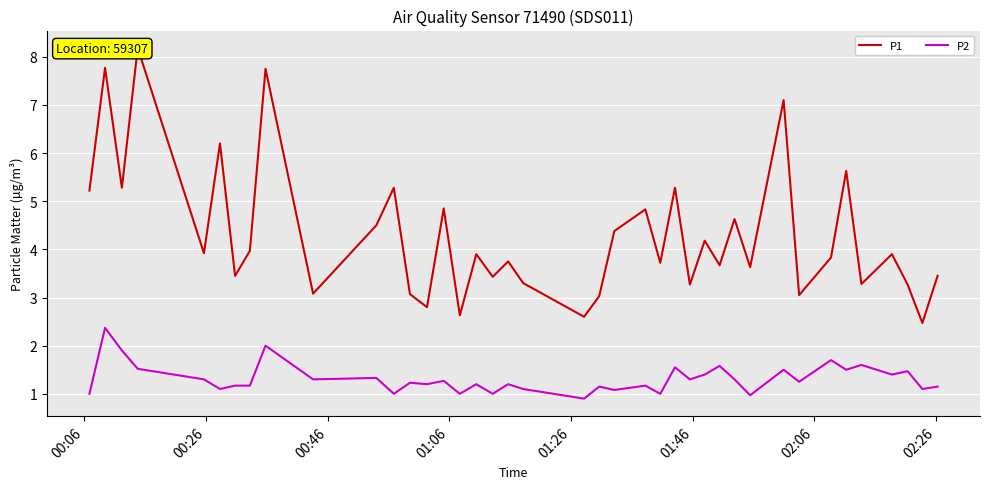

What is the maximum value for P2?

2.4